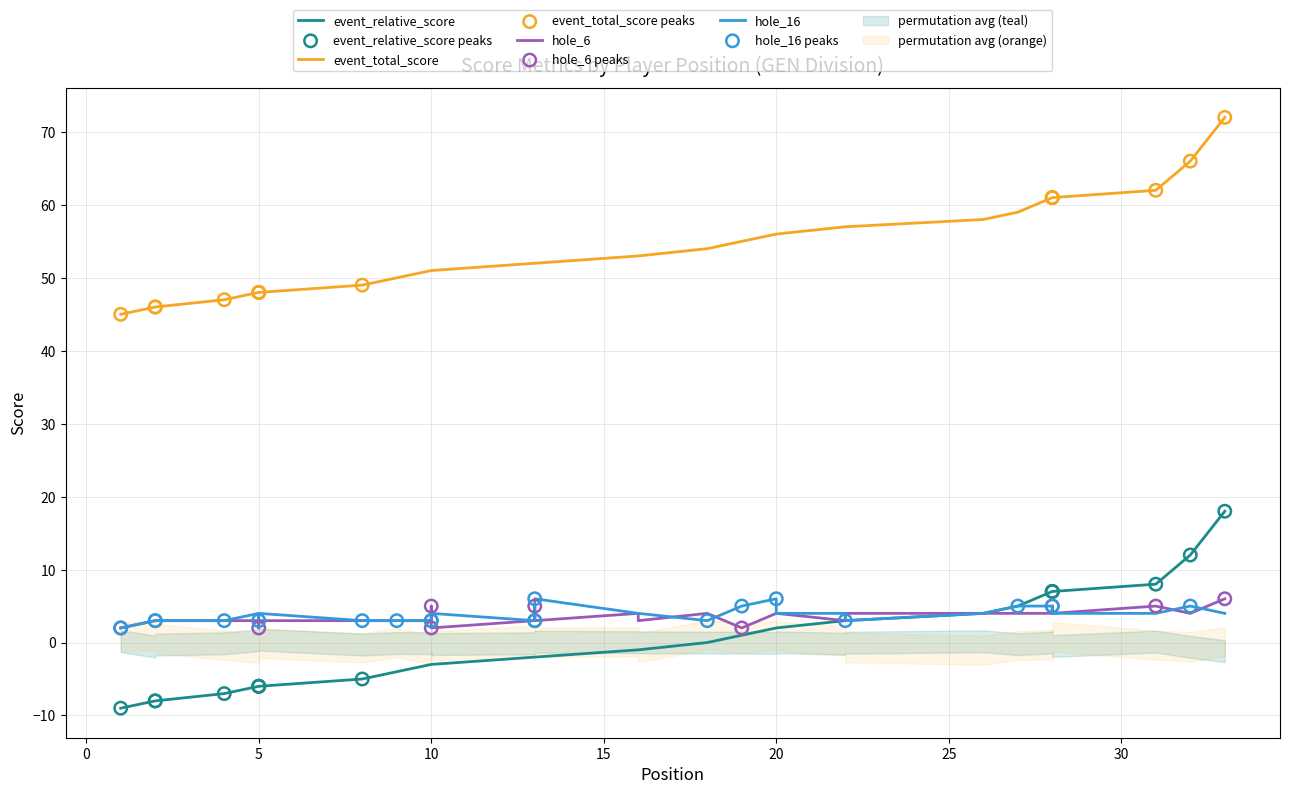

Which series has the largest total across all categories?

event_total_score